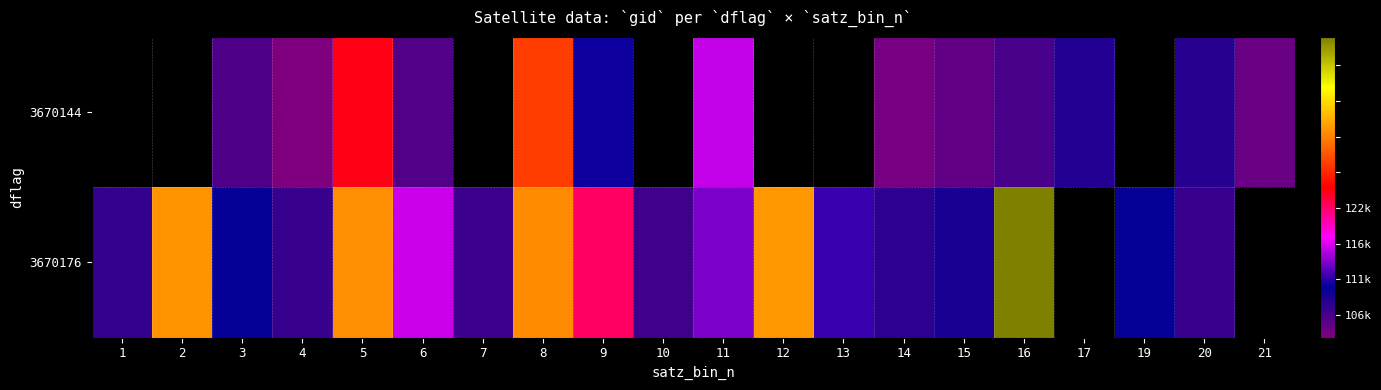

Which category has the highest value in the 3670176 series?

16